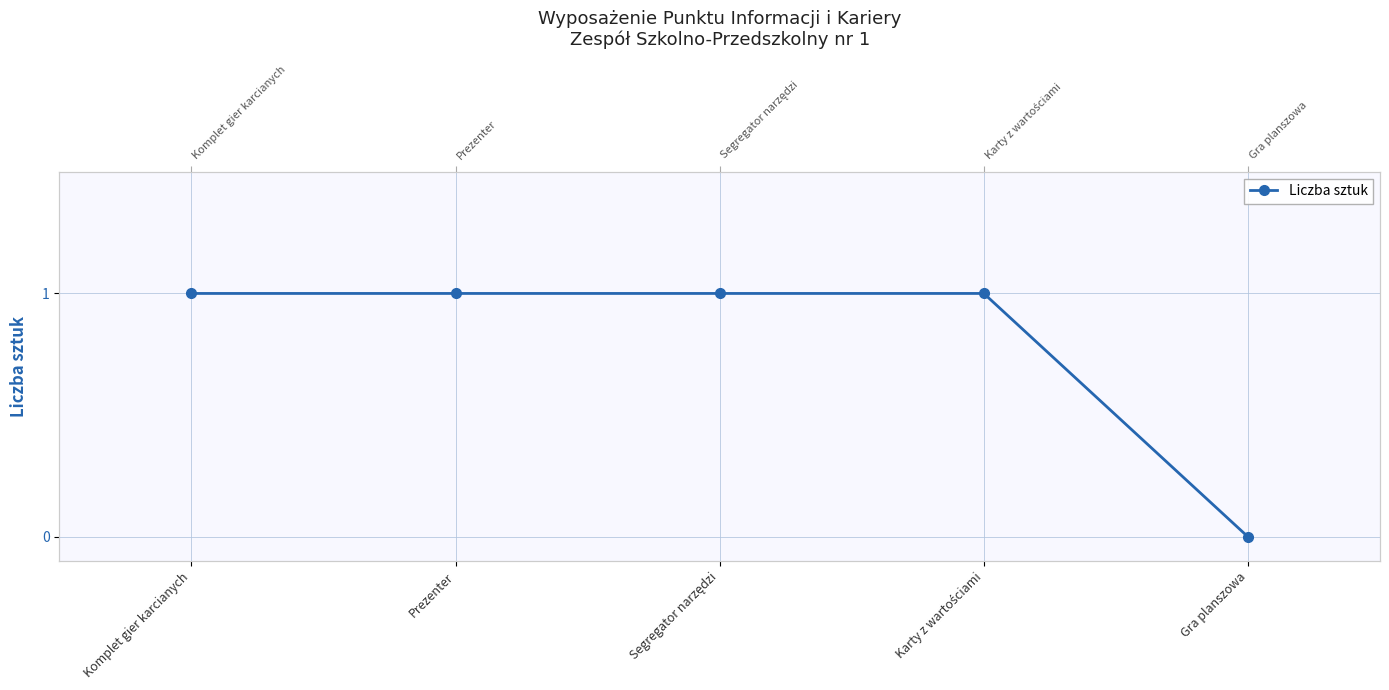

How many lines are shown in the chart?

1